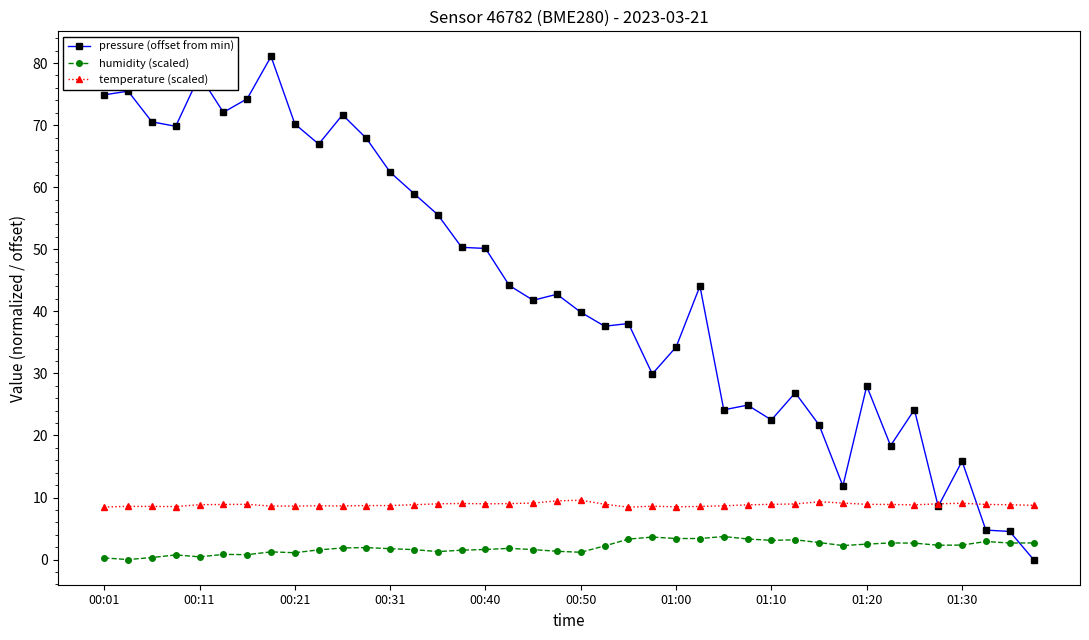

In pressure (offset from min), how many points are higher than both neighbors (excluding endpoints)?

12